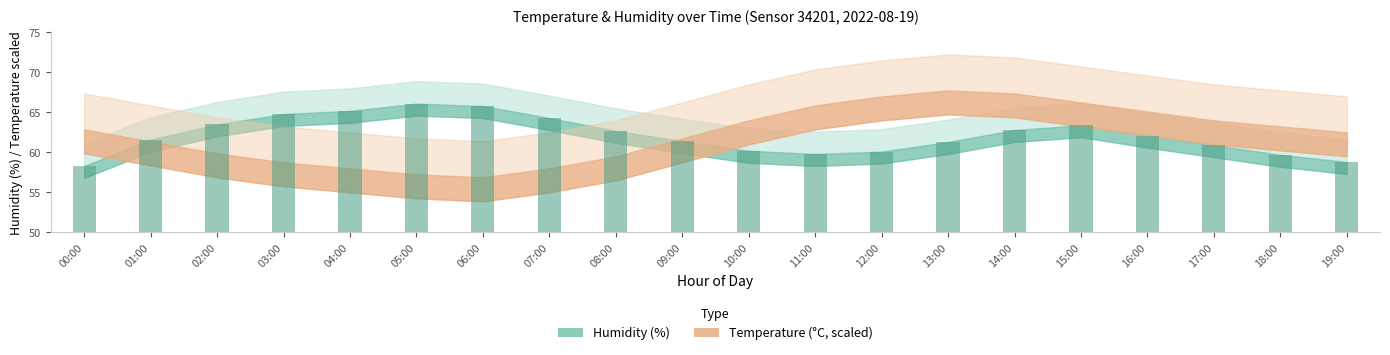

What position from the left is 13:00?

14